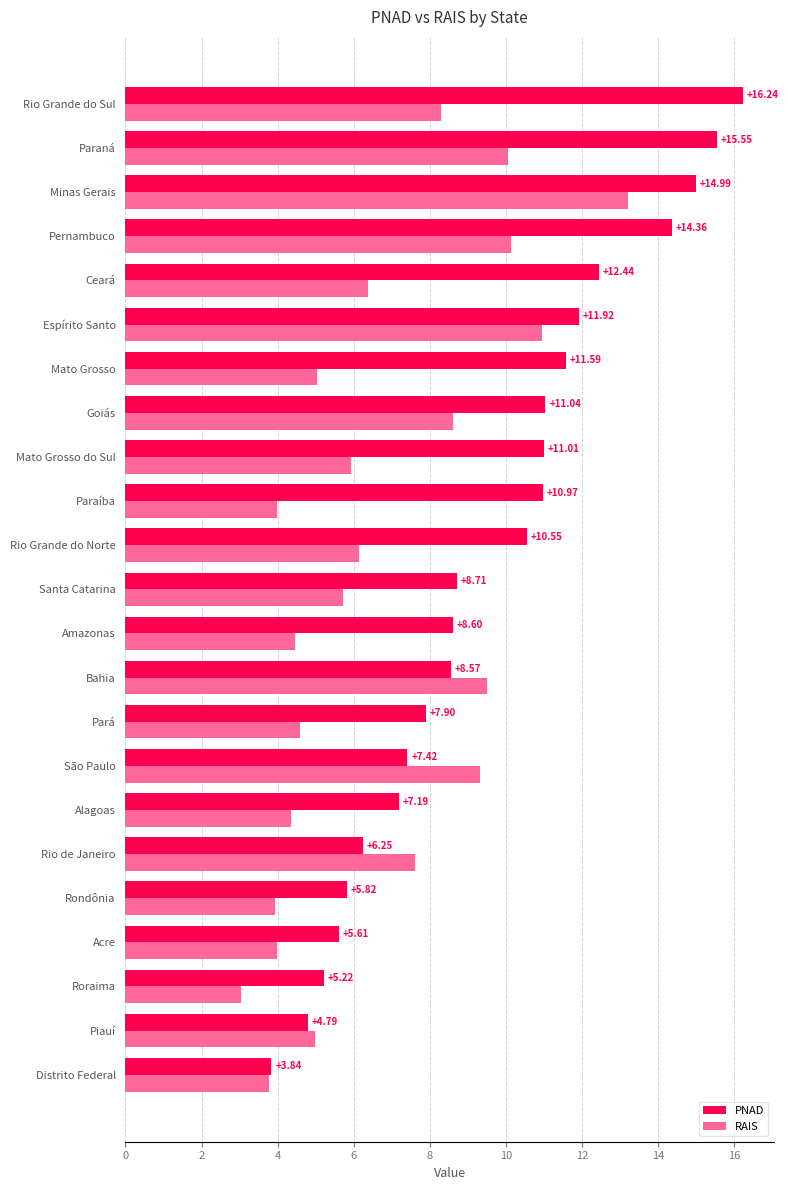

Between Rondônia and Ceará, which series saw the biggest shift?

PNAD